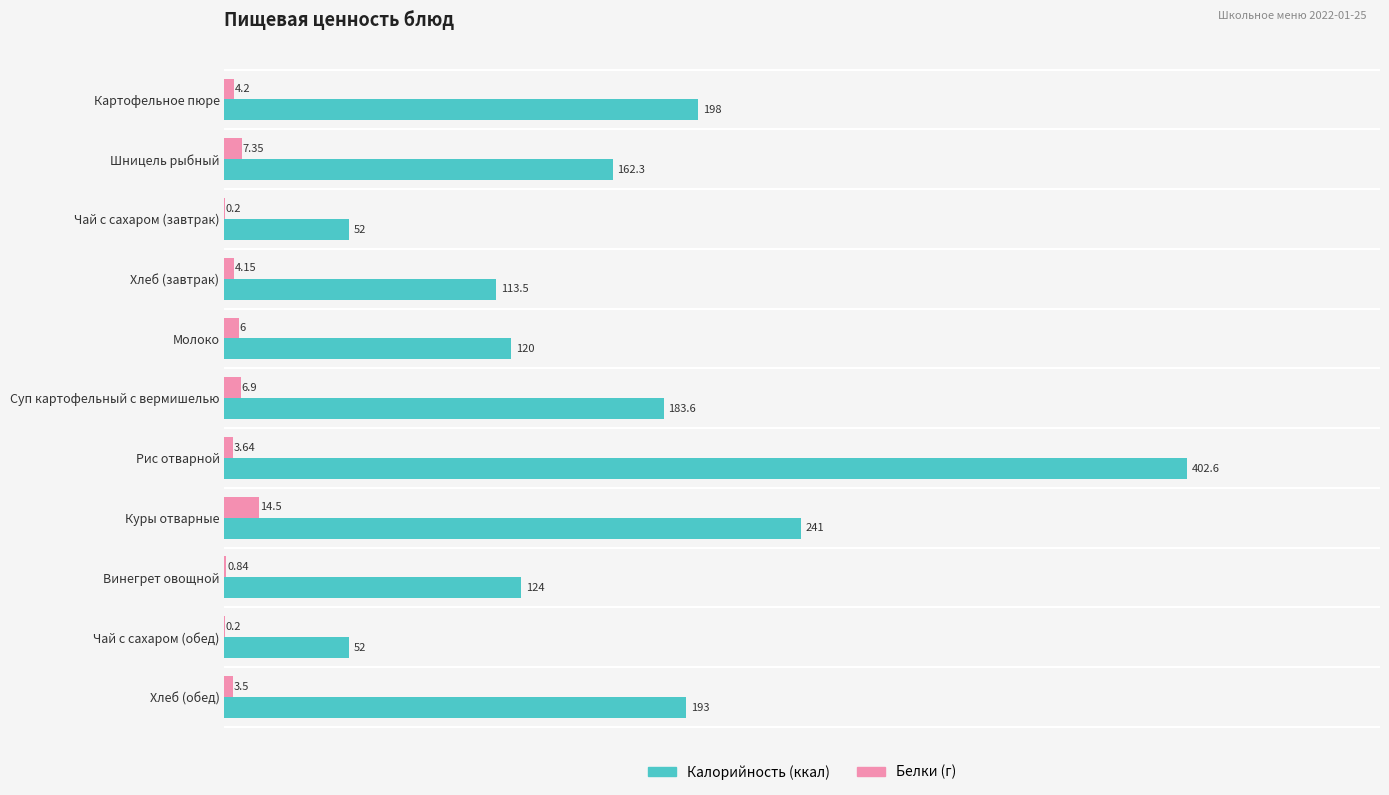

At which category does the chart reach its peak across all series?

Рис отварной